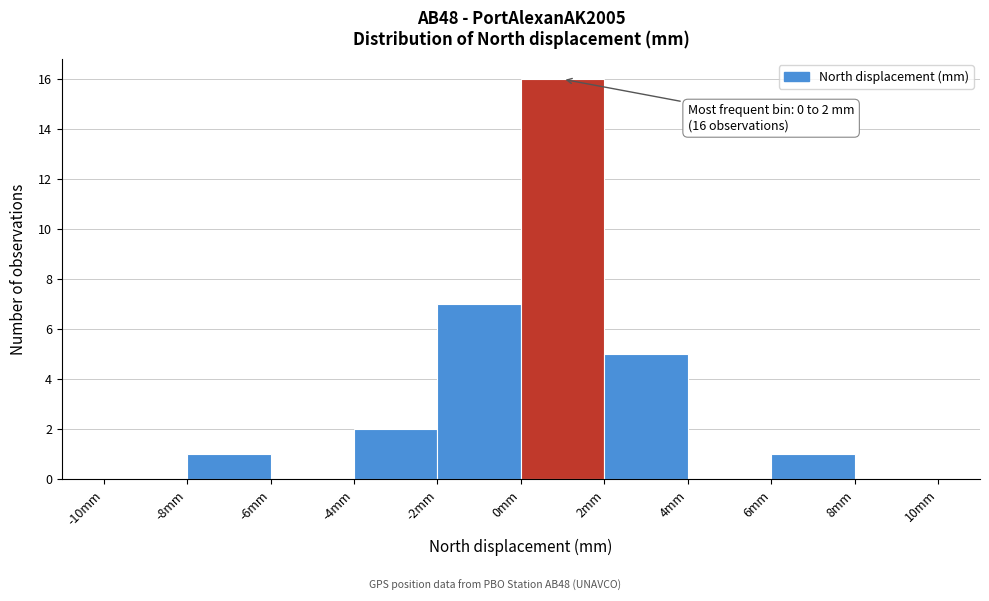

Which range on the x-axis has the tallest bar?

0 to 2